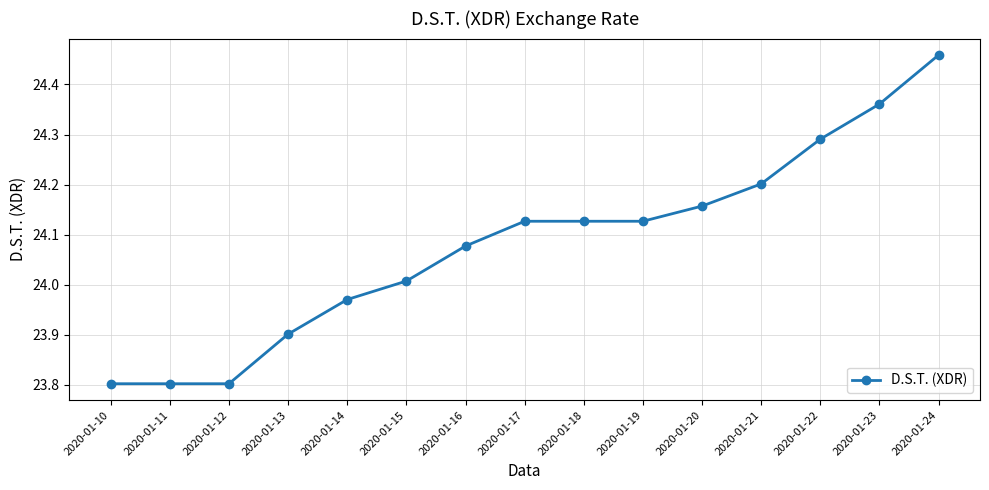

True or false: the data shows 42.9 at 2020-01-13.

False